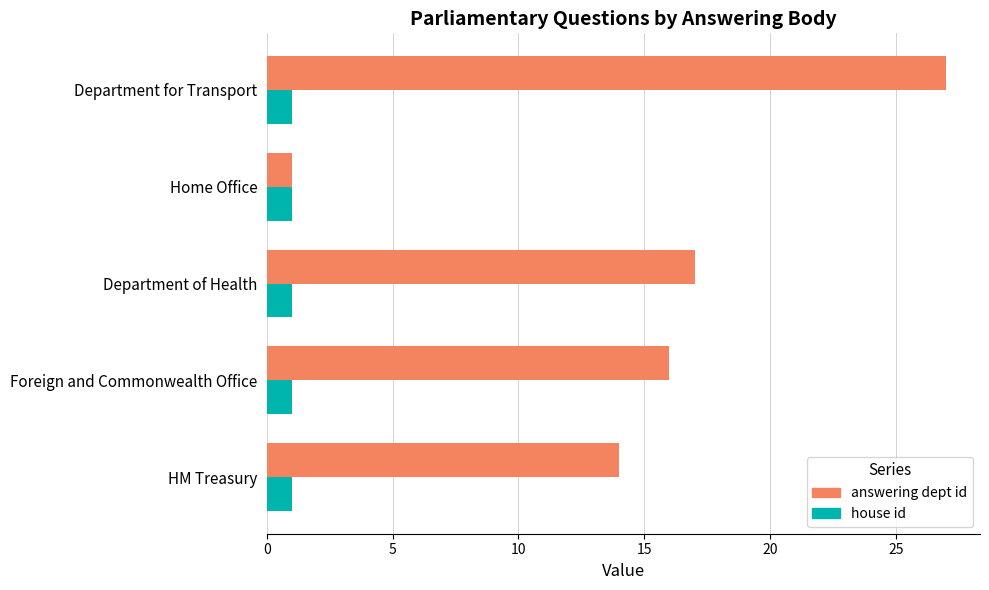

The house id series shows 0 at HM Treasury. True or false?

False